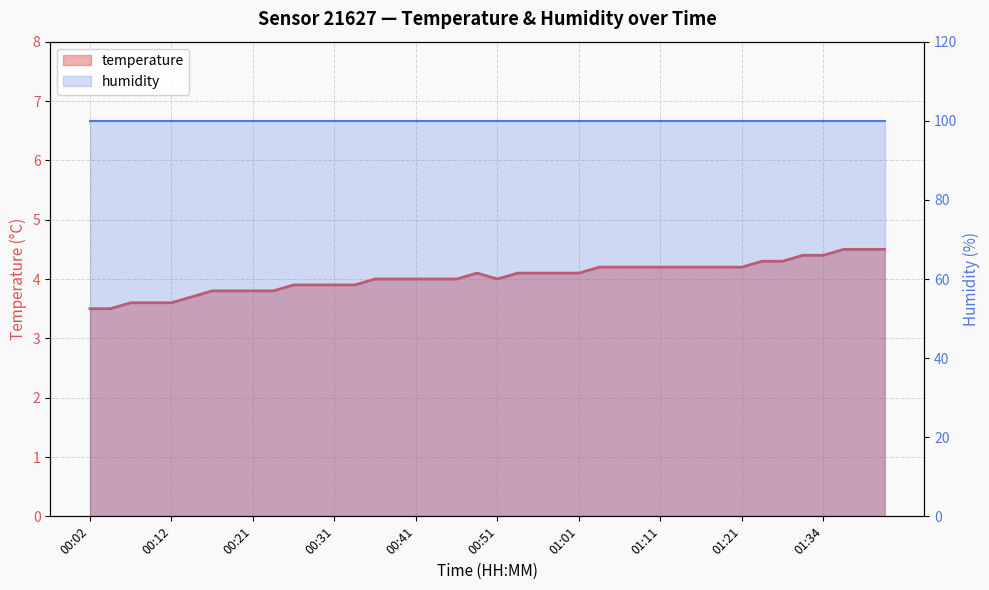

Which category has the lowest value across all series?

00:02